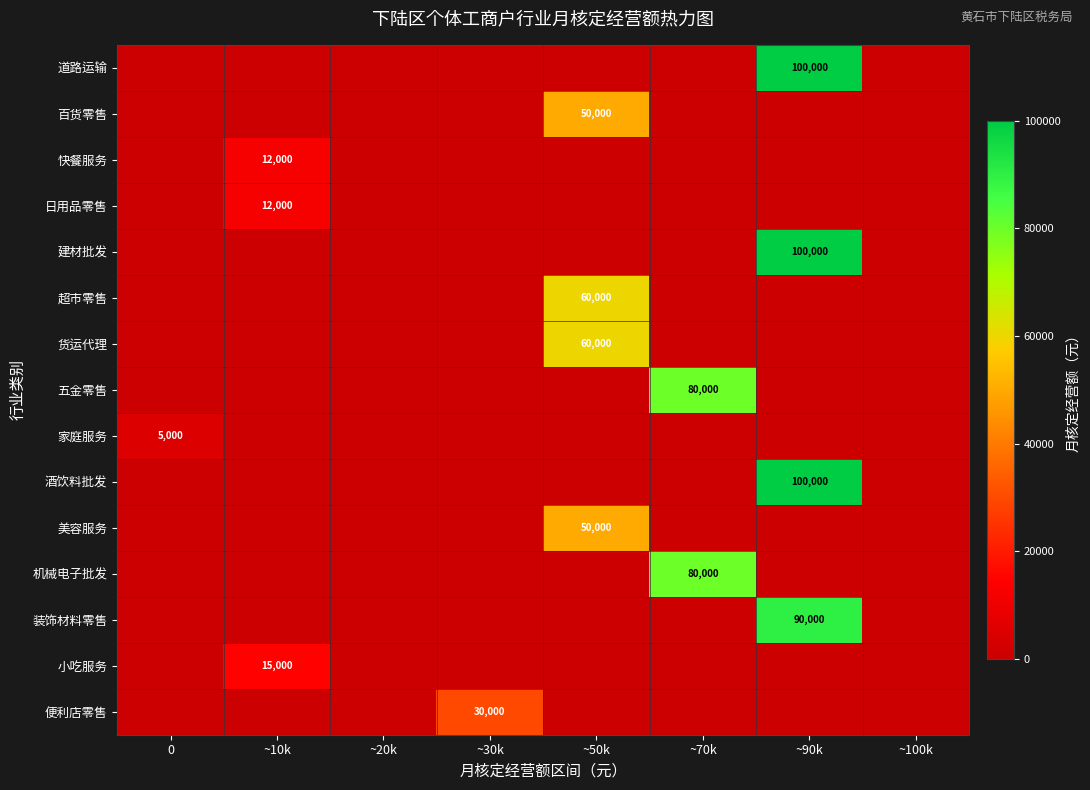

True or false: 道路运输 has a value of 162322 at ~90k.

False